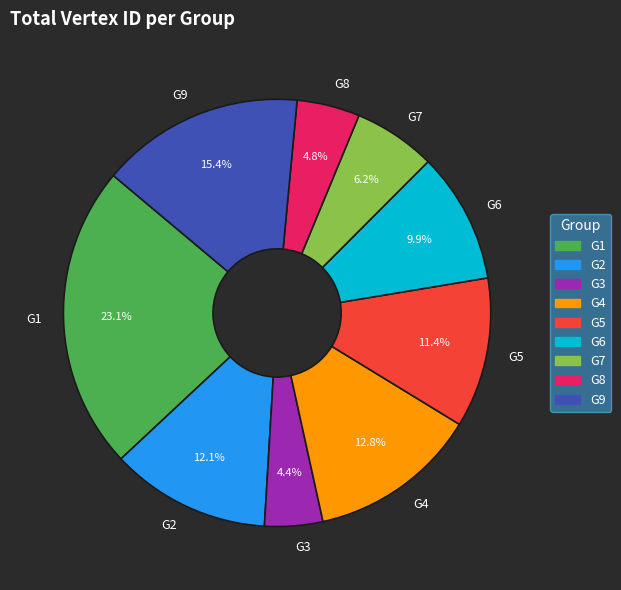

What is the largest slice in the pie chart?

G1